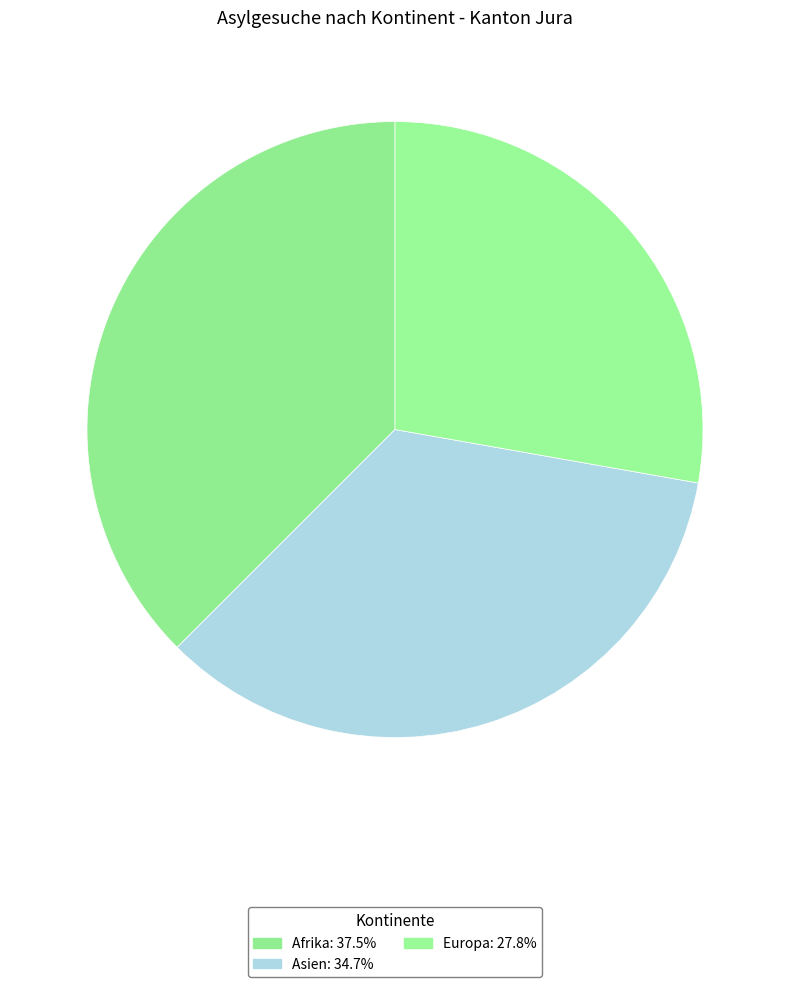

Combined, do Europa and Afrika account for over 50%?

Yes